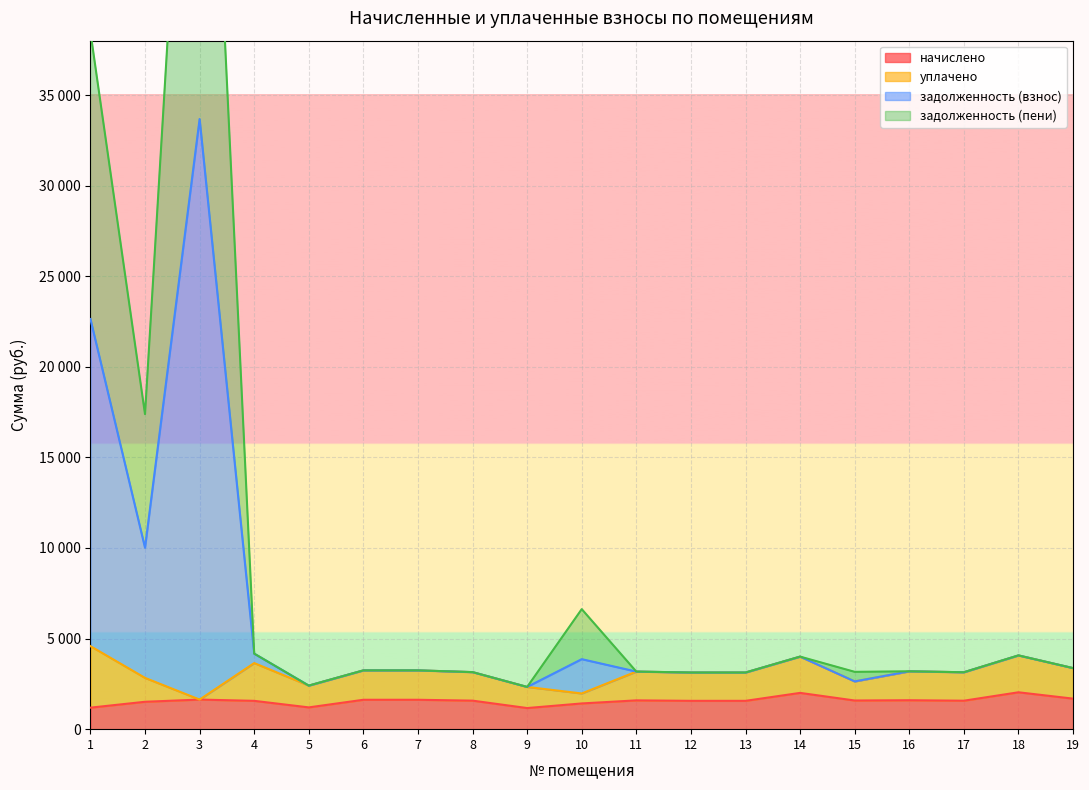

Which has a higher value, 2 or 3?

3